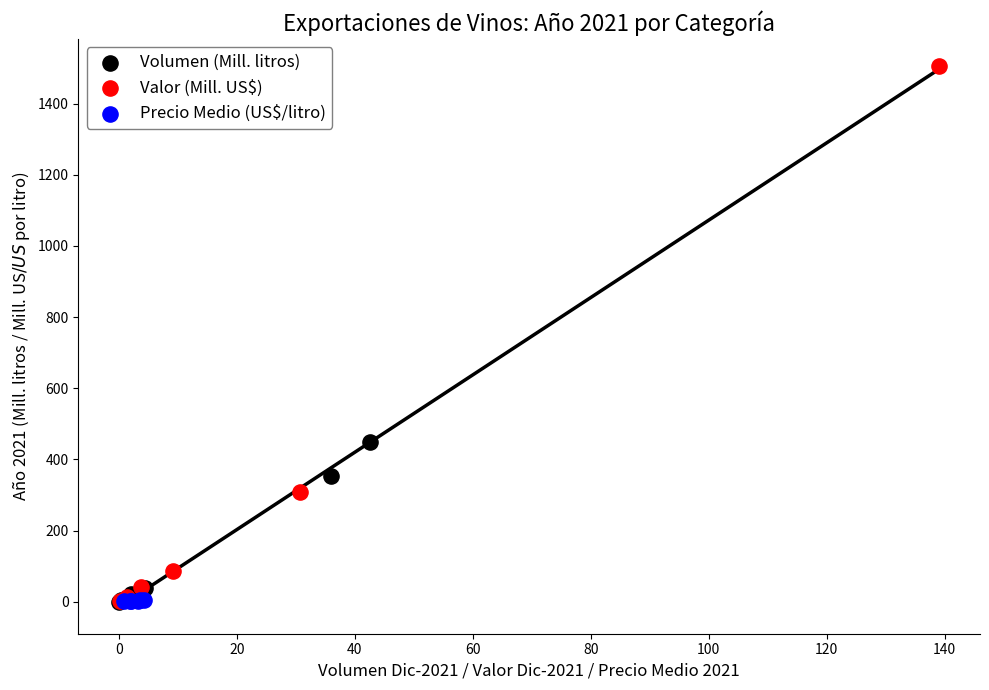

Which series has the widest spread of Y values?

Valor (Mill. US$)